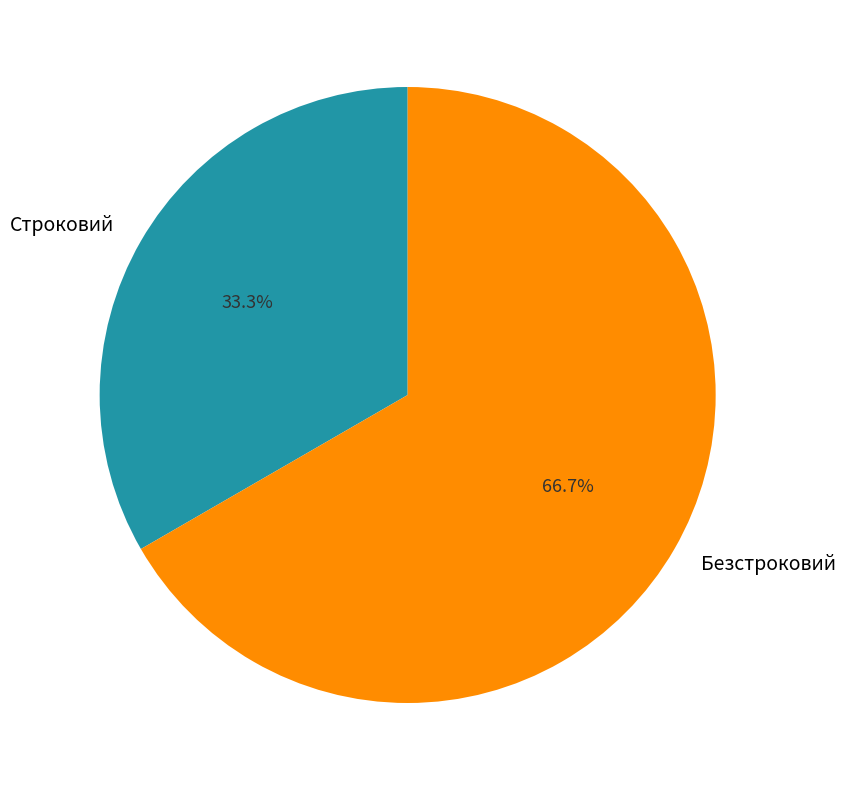

What is the majority slice?

Безстроковий